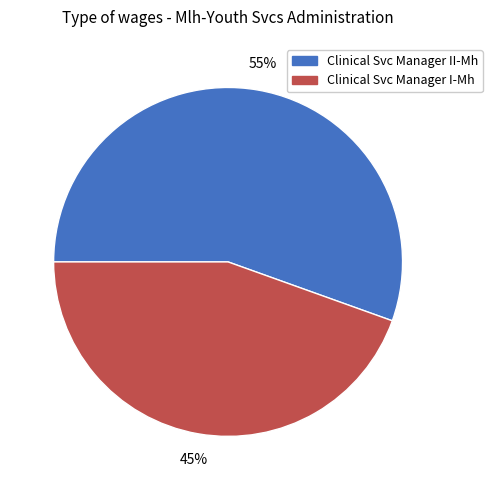

To the nearest percent, what is the combined percentage of Clinical Svc Manager I-Mh and Clinical Svc Manager II-Mh?

100%